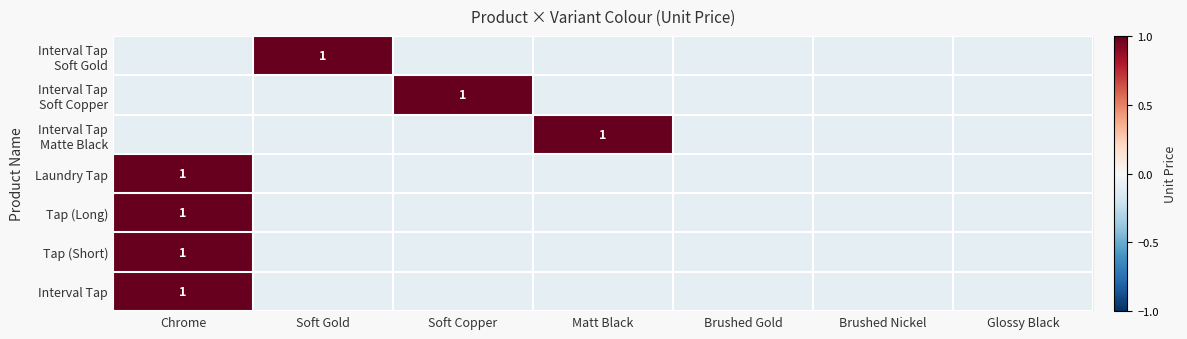

Which has a higher value, Matt Black or Chrome?

Matt Black